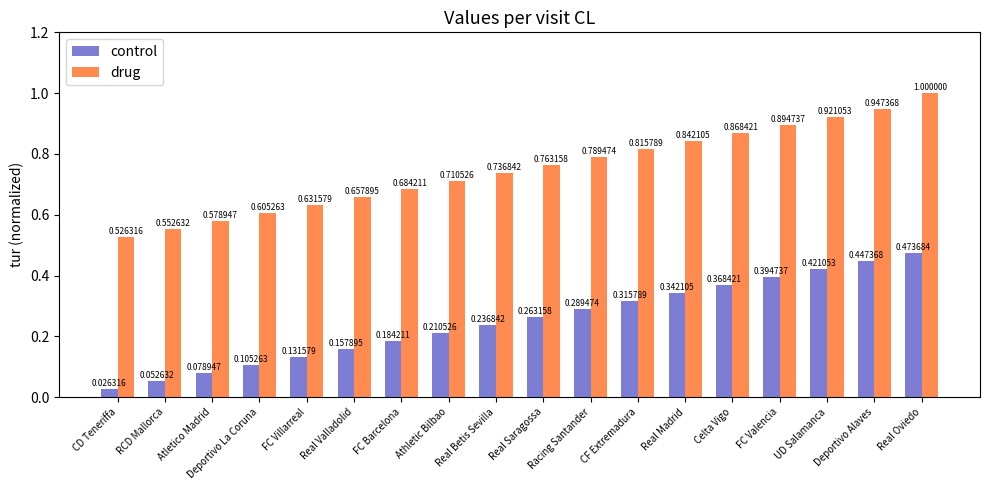

At which label is drug closest to 0?

CD Teneriffa